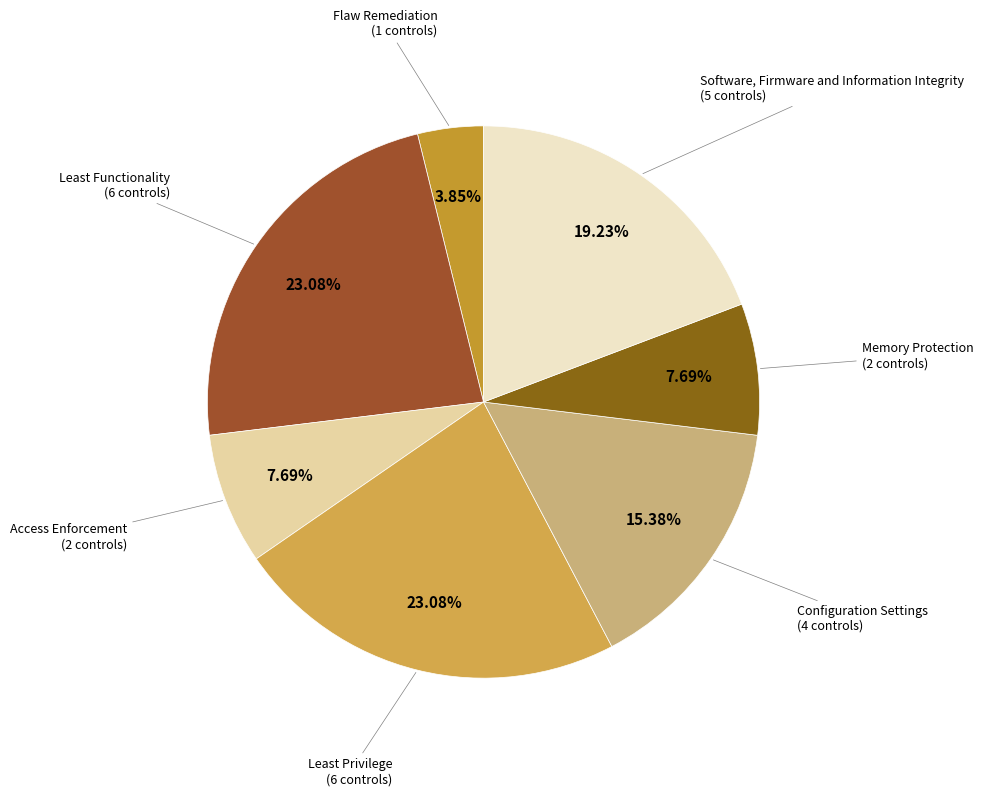

To the nearest percent, what portion does Flaw Remediation represent?

4%